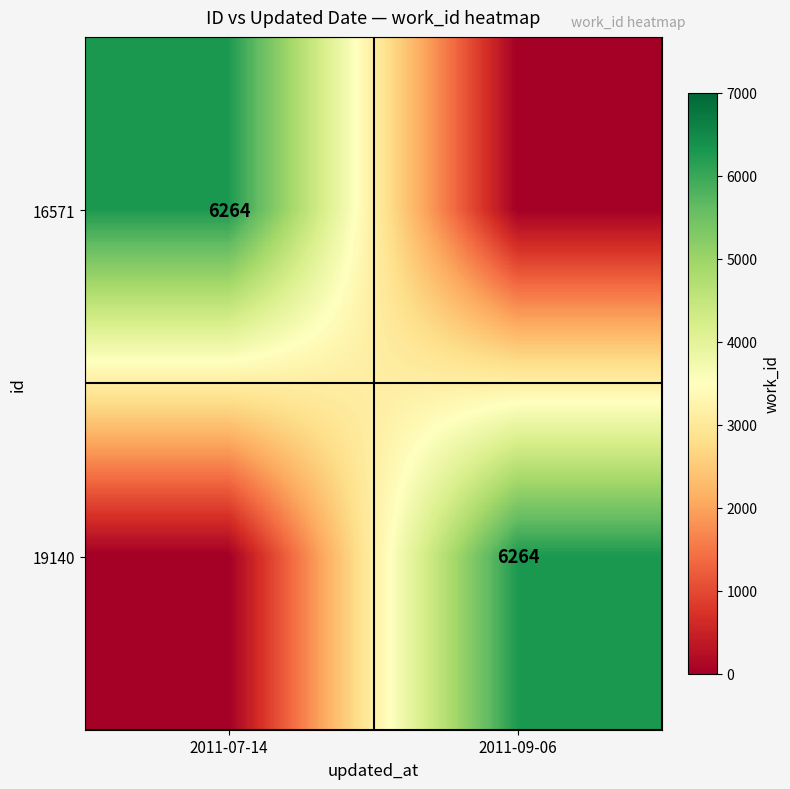

Count the number of categories in the chart.

2